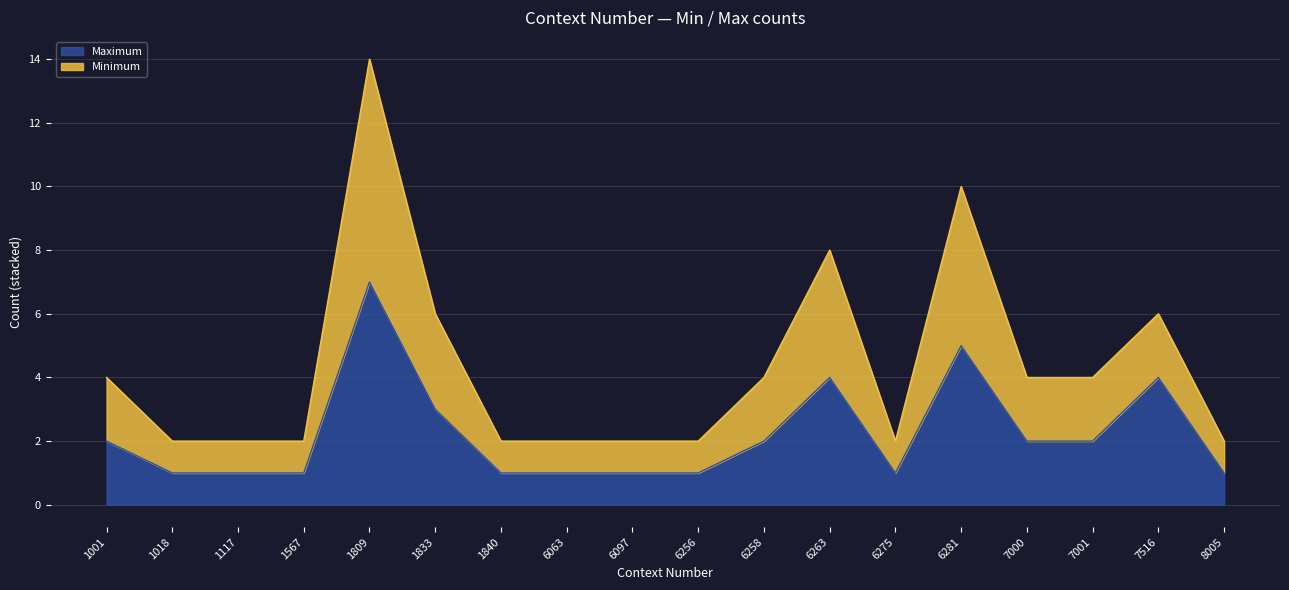

True or false: Maximum and Minimum cross at least once.

False